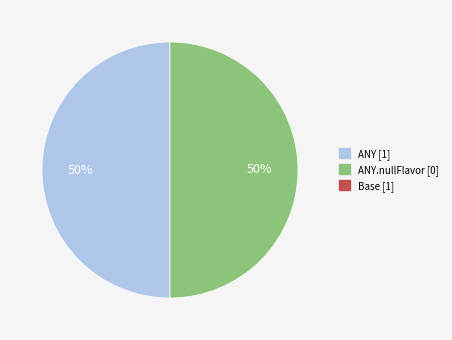

To the nearest percent, what is the average slice percentage?

50%